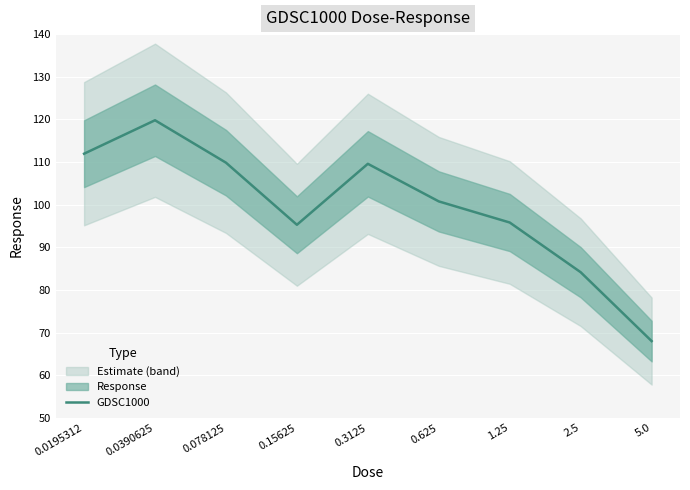

Reading left to right, extract all data points from this chart.

0.0195312=112.0	0.0390625=119.8	0.078125=109.9	0.15625=95.3	0.3125=109.6	0.625=100.8	1.25=95.8	2.5=84.2	5.0=68.0